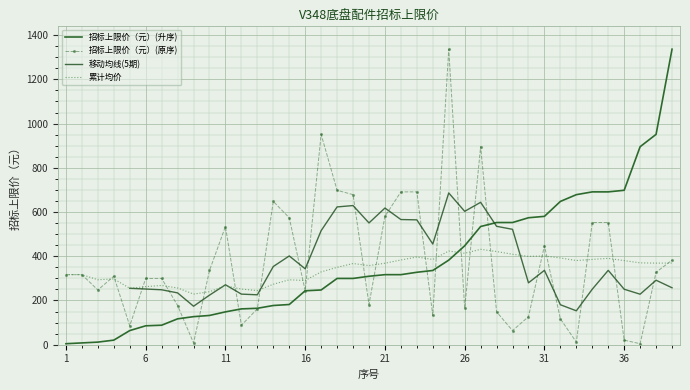

Count the number of values greater than 309.

20